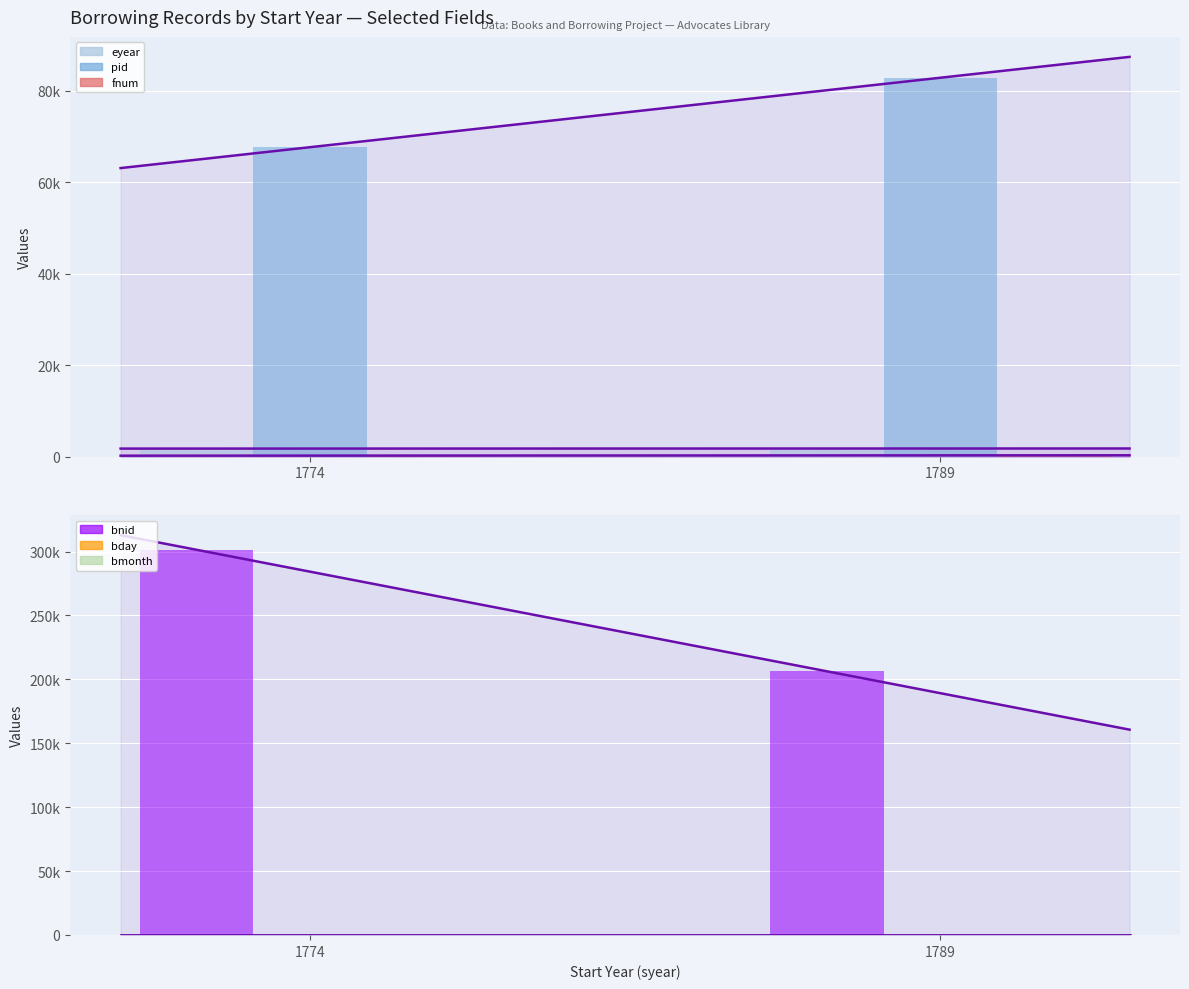

What is the approximate value of bmonth at 1774?

5